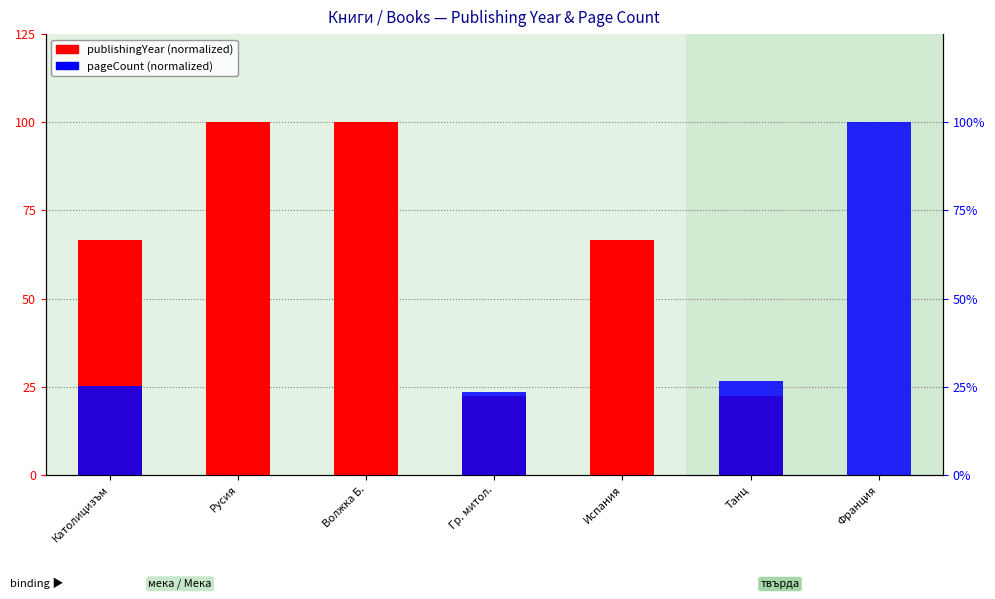

How many data points in pageCount (normalized) are less than 23?

3